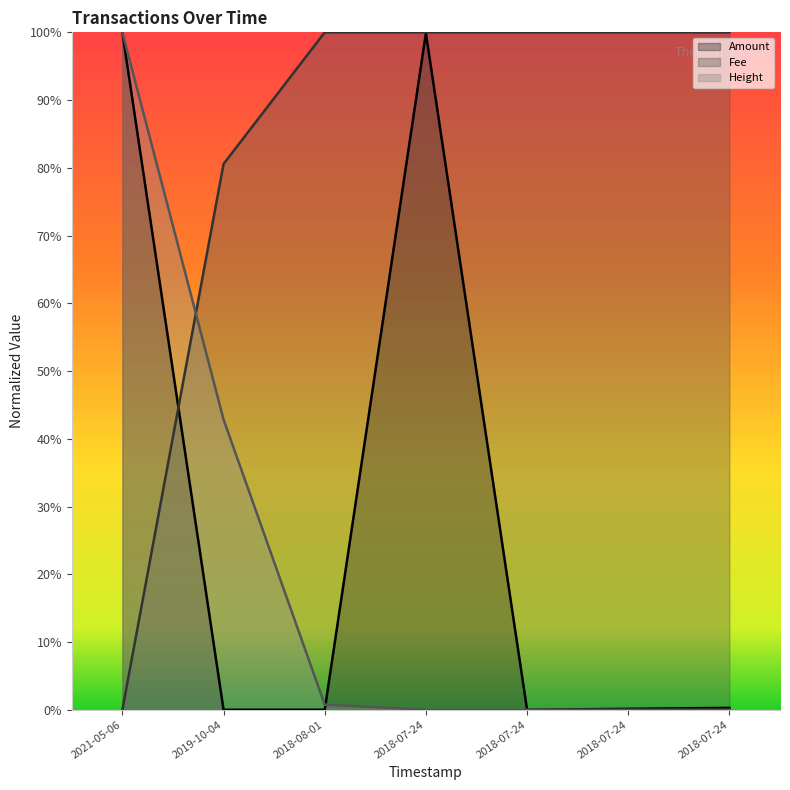

What is the difference between the Height (line) values at 2021-05-06 and 2018-07-24?

1.0